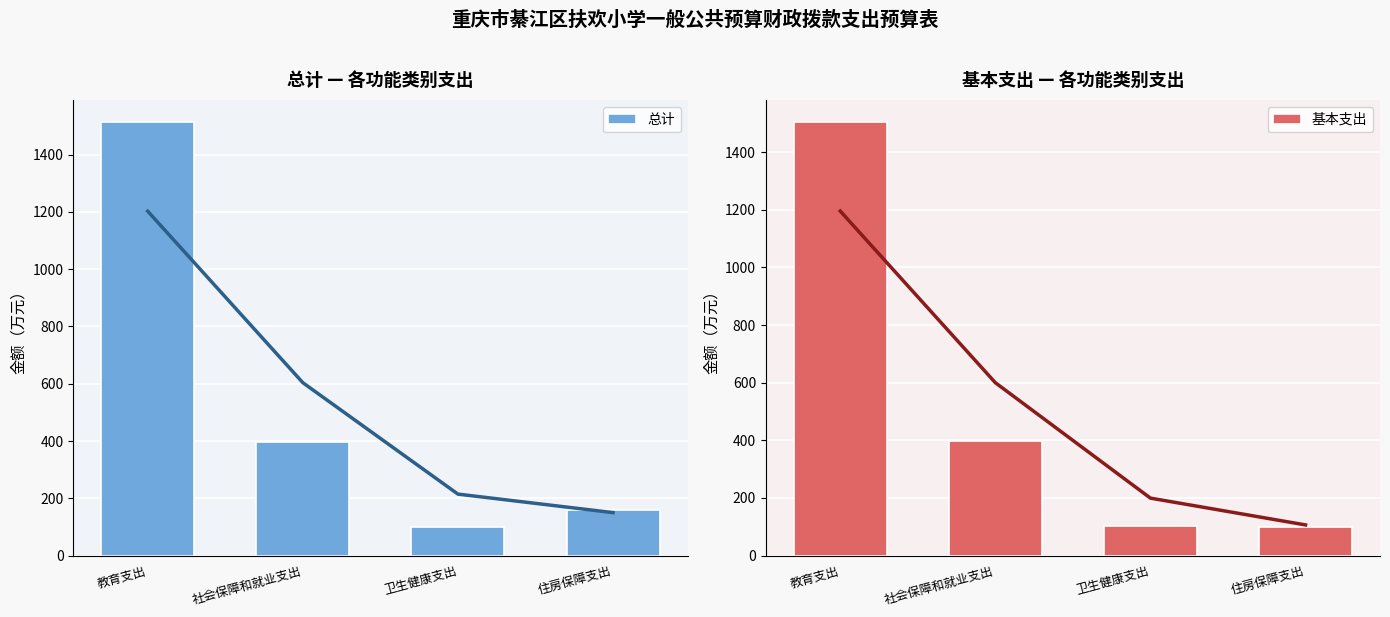

Where does the 基本支出 series first go above 397?

教育支出